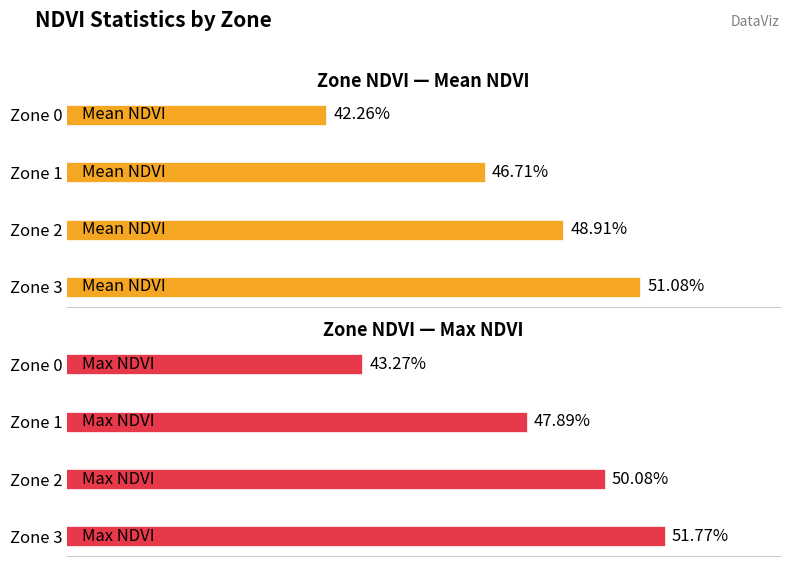

Rank the series by their average value, from lowest to highest.

Mean NDVI, Max NDVI